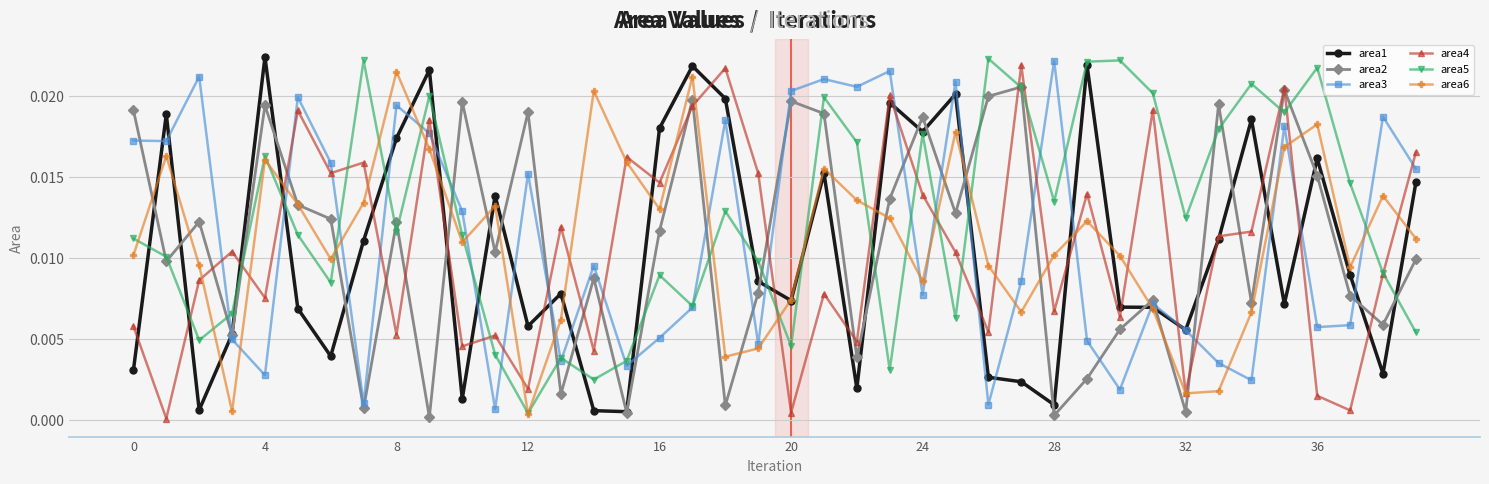

Which series has the largest total across all categories?

area5